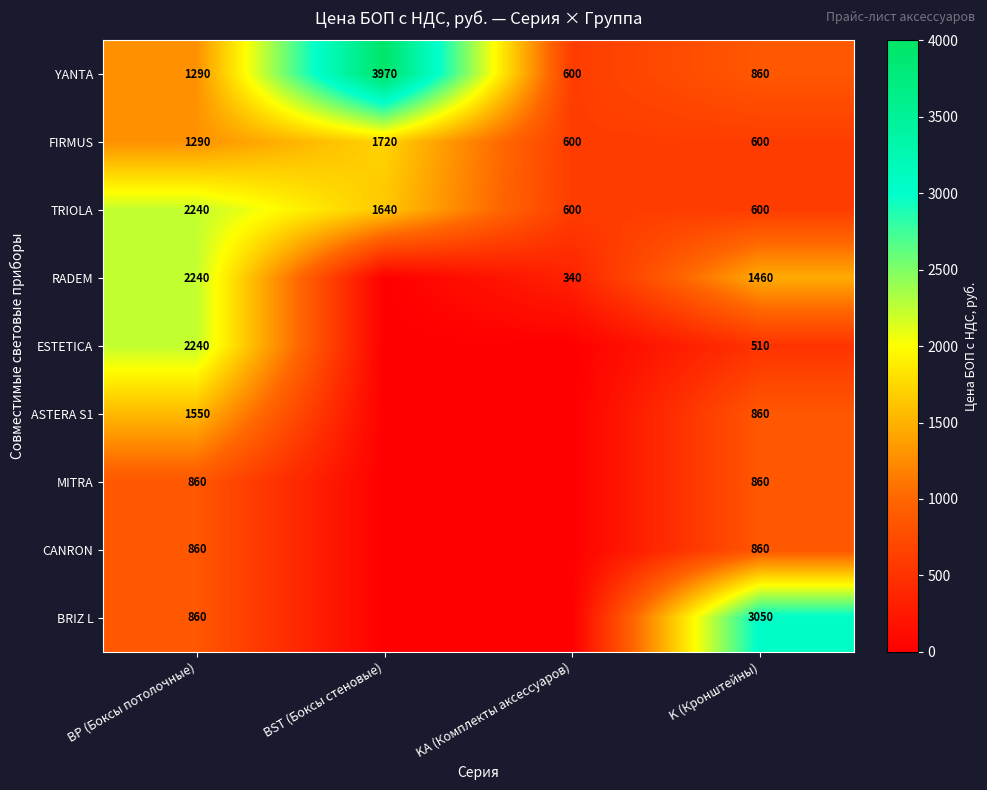

The RADEM series shows 3631 at BP (Боксы потолочные). True or false?

False